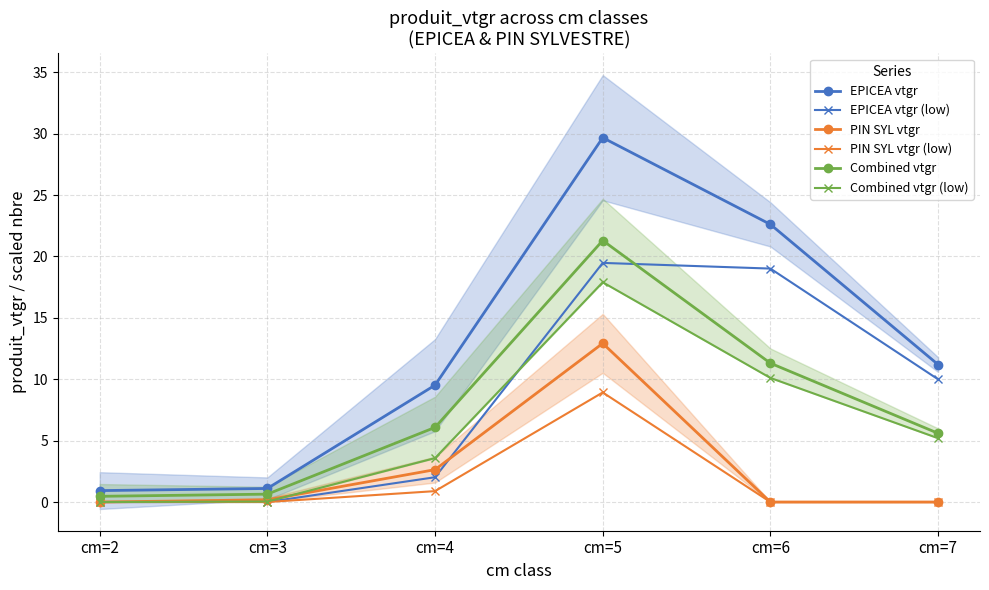

How many data points in EPICEA vtgr are less than 11?

3